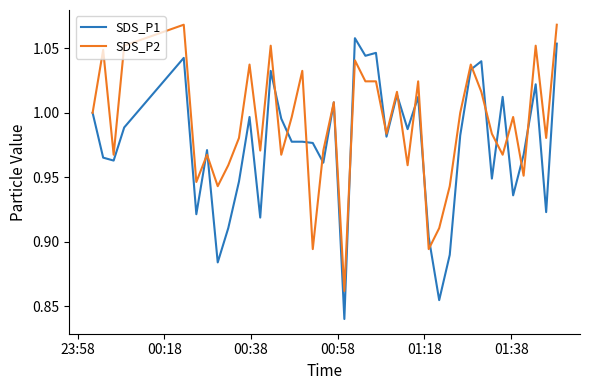

Which series has the largest range (max minus min)?

SDS_P1